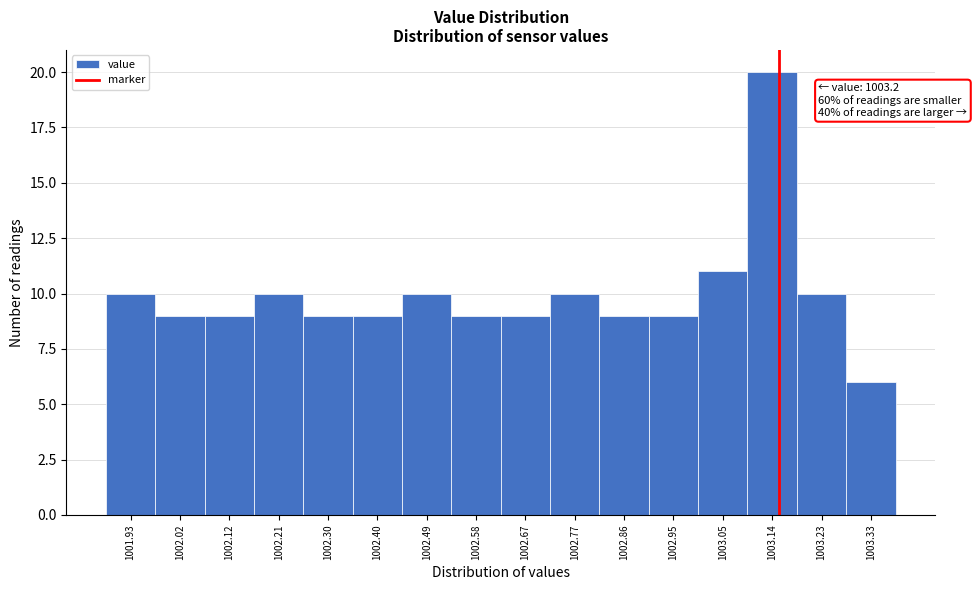

Reading left to right, what are all the values shown in this chart?

1001.93=10	1002.02=9	1002.12=9	1002.21=10	1002.30=9	1002.40=9	1002.49=10	1002.58=9	1002.67=9	1002.77=10	1002.86=9	1002.95=9	1003.05=11	1003.14=20	1003.23=10	1003.33=6